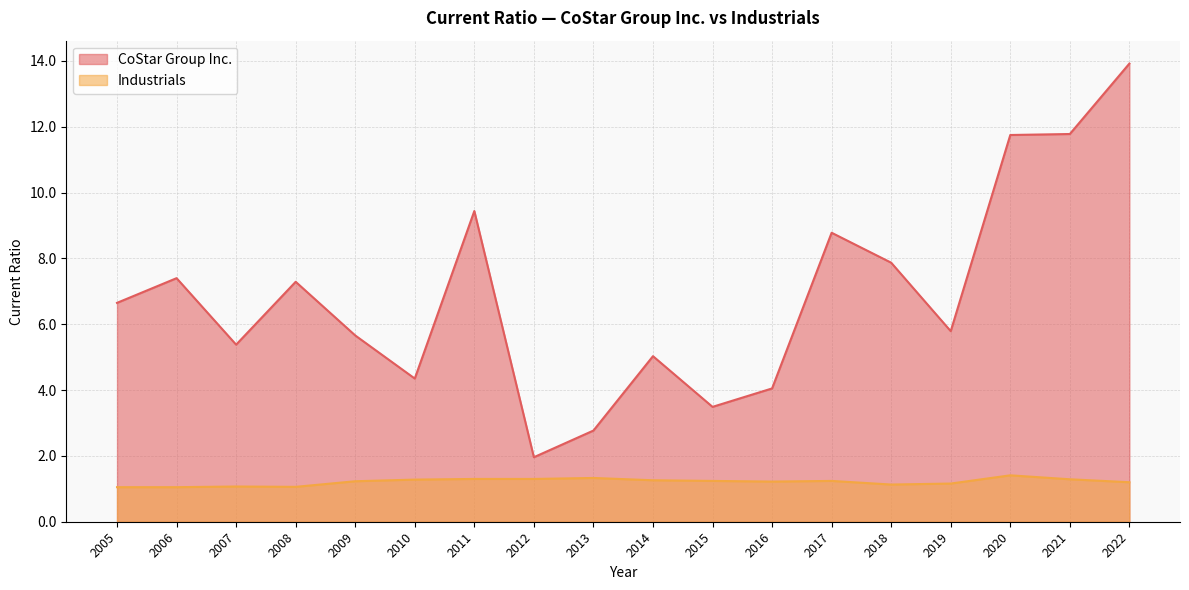

What is the difference between the highest and lowest values at 2014?

3.8